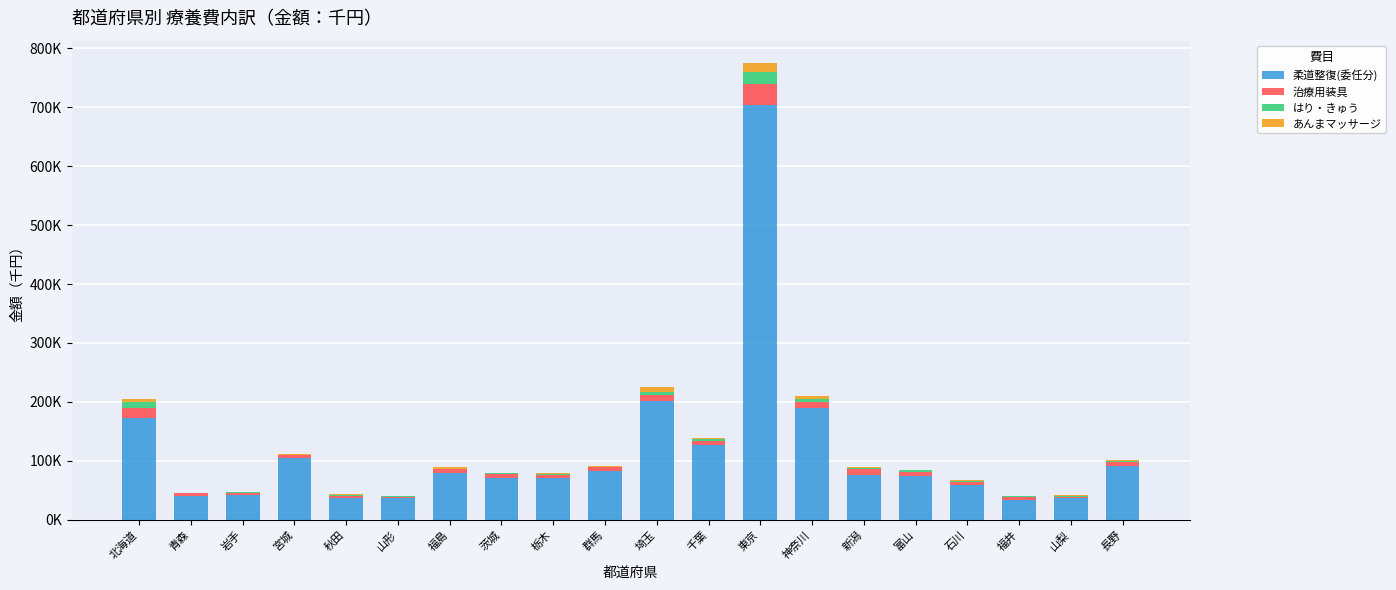

Are the bars horizontal?

No